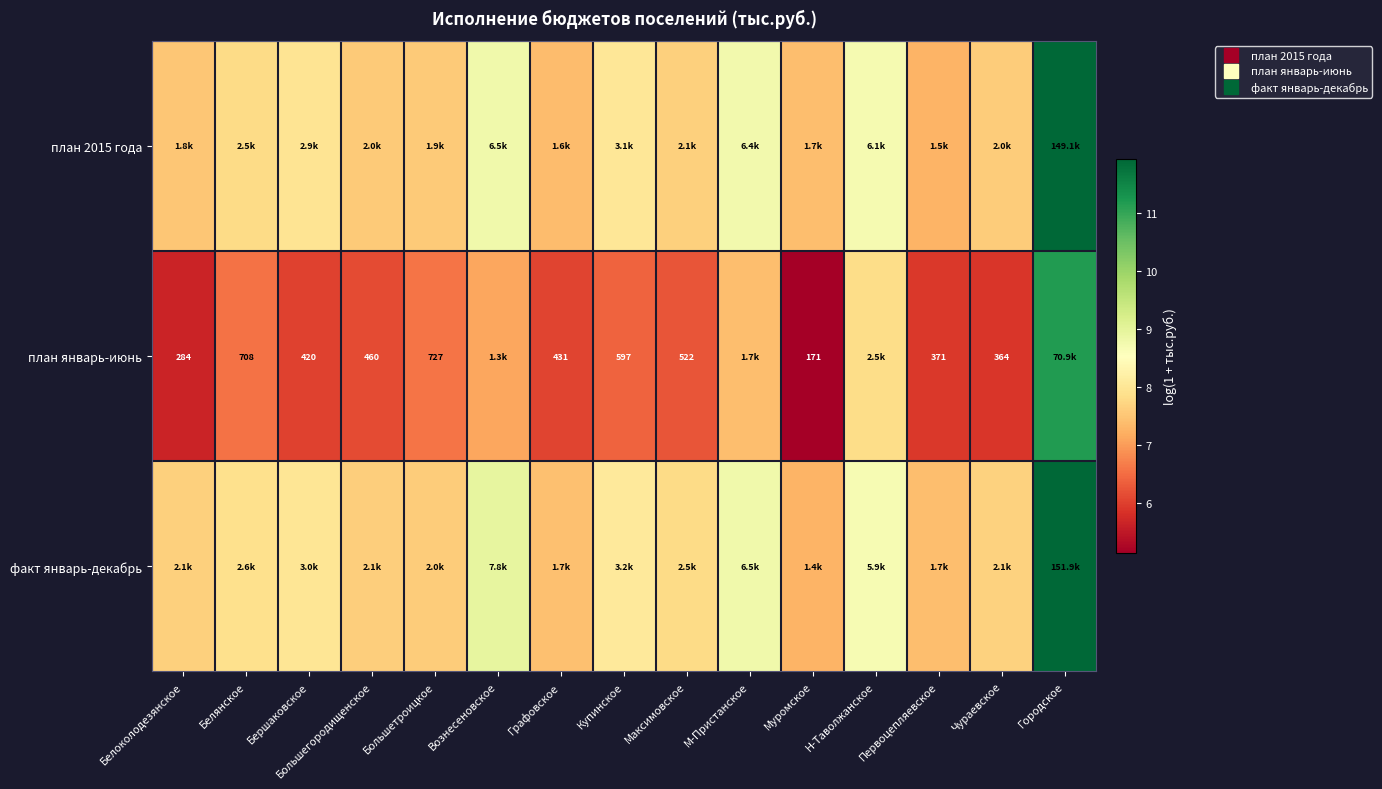

Which label corresponds to the largest value in the chart?

Городское